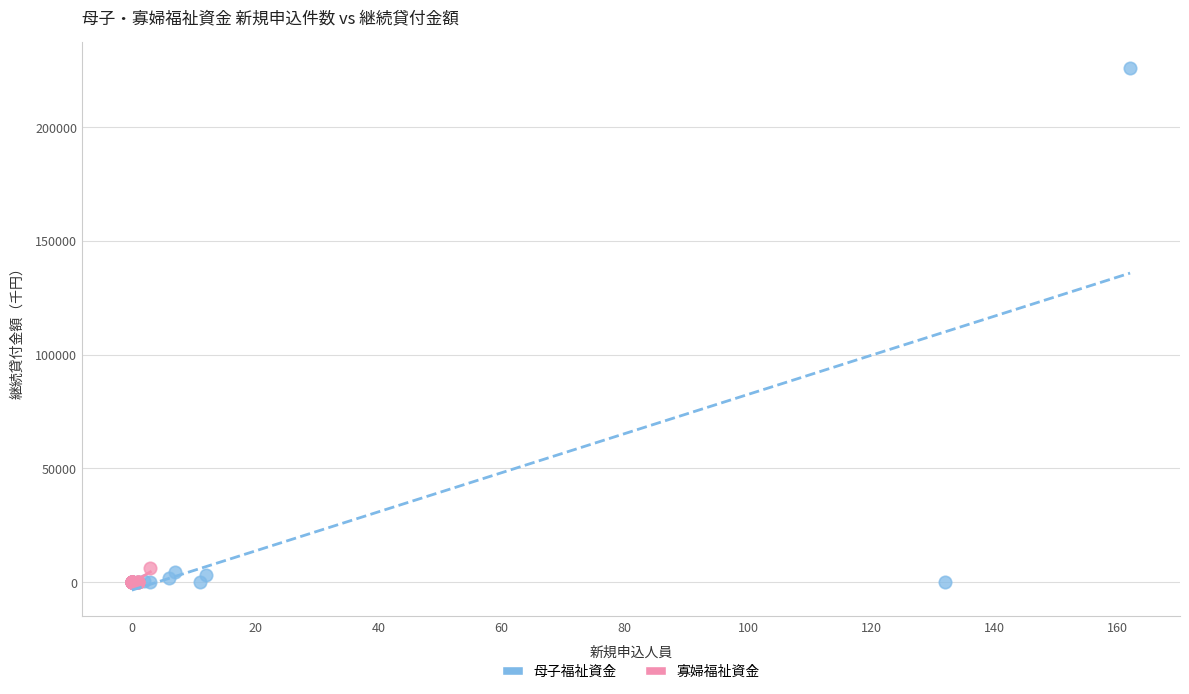

Which series has the widest spread of Y values?

母子福祉資金